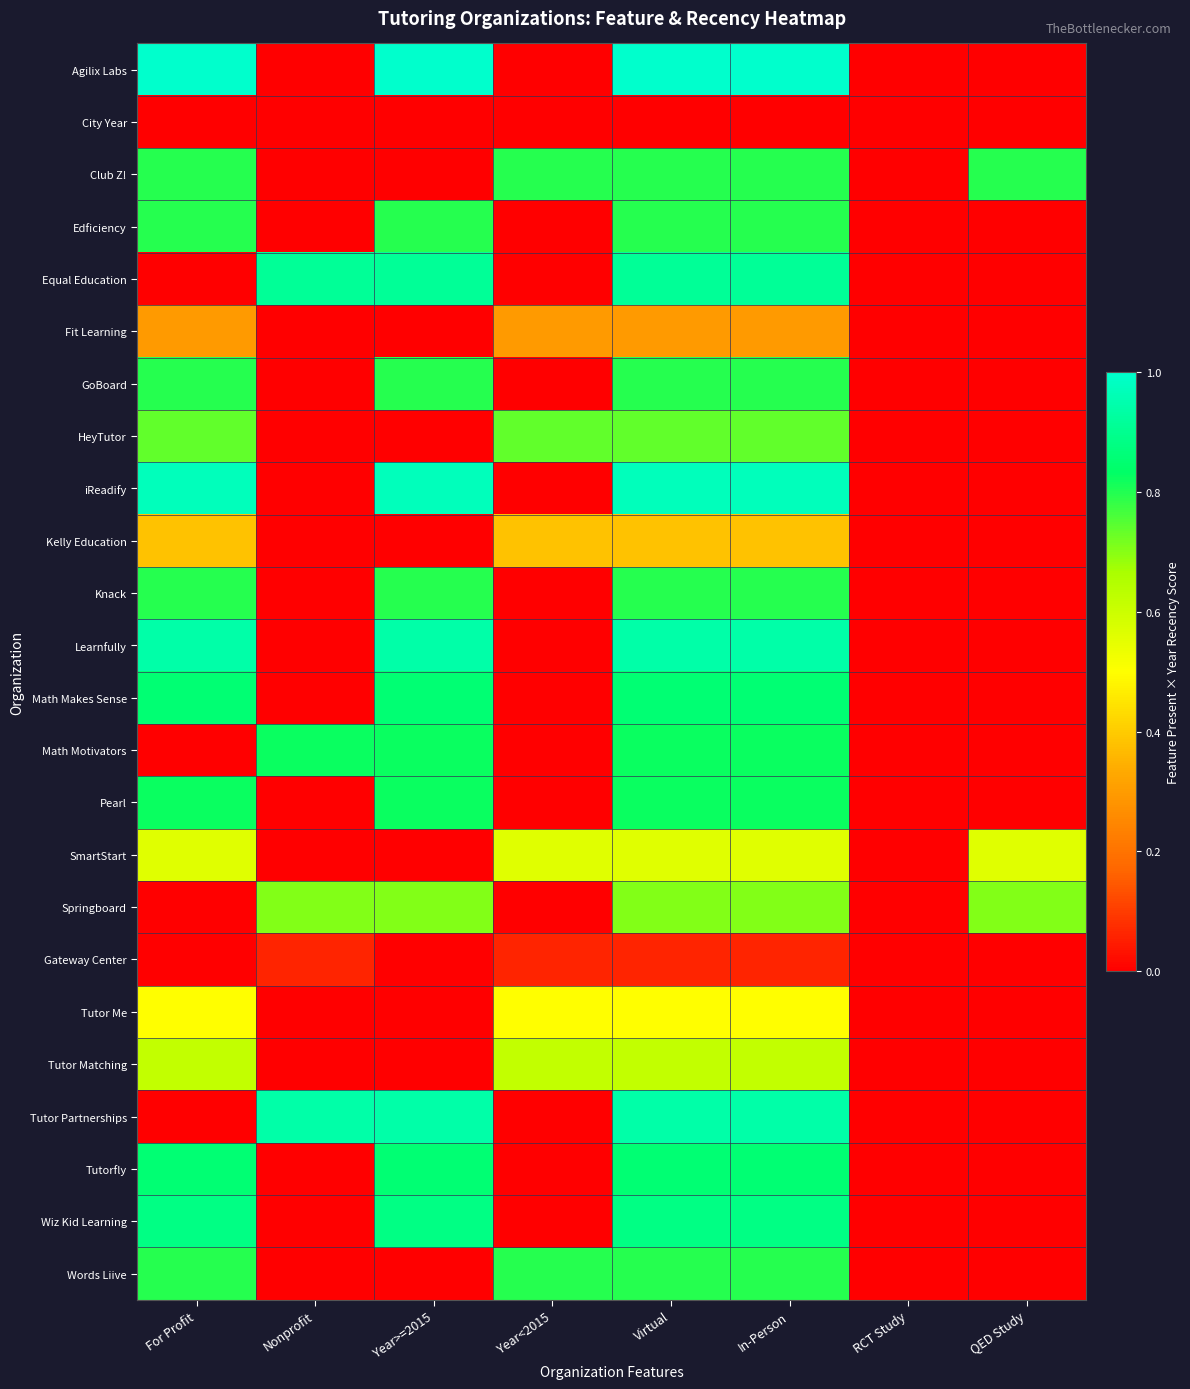

Rank the series by their maximum value, from highest to lowest.

Agilix Labs, iReadify, Learnfully, Tutor Partnerships, Equal Education, Wiz Kid Learning, Math Makes Sense, Tutorfly, Math Motivators, Pearl, Club Z!, Edficiency, GoBoard, Knack, Words Liive, HeyTutor, Springboard, Tutor Matching, SmartStart, Tutor Me, Kelly Education, Fit Learning, Gateway Center, City Year